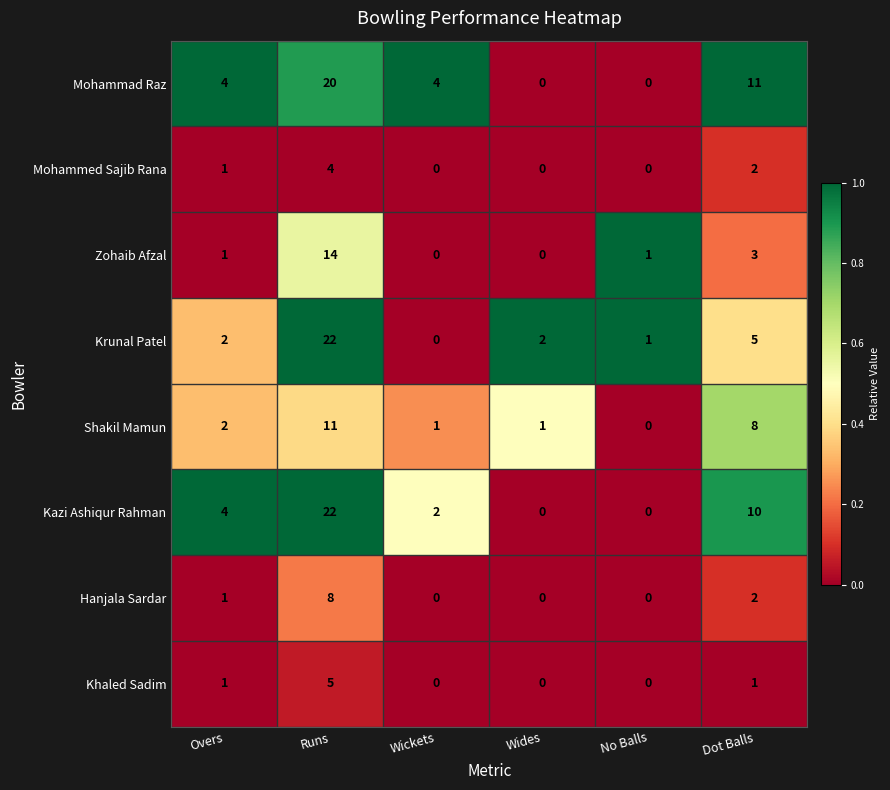

The Khaled Sadim series shows 0 at Wickets. True or false?

True